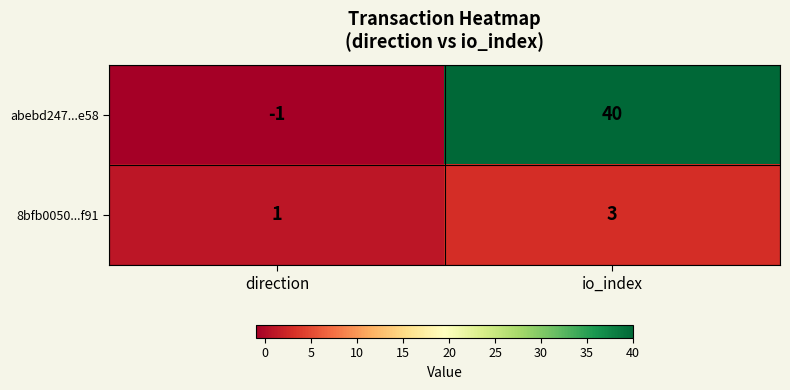

What is the sum of the abebd247...e58 values at direction and io_index?

39